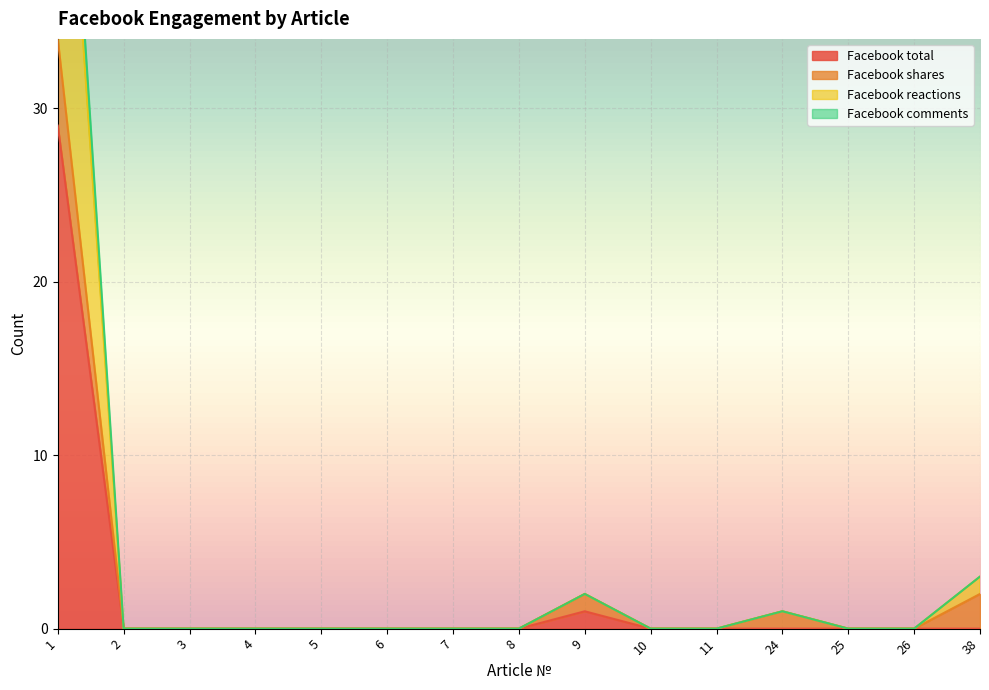

How many values in Facebook comments are above zero?

4